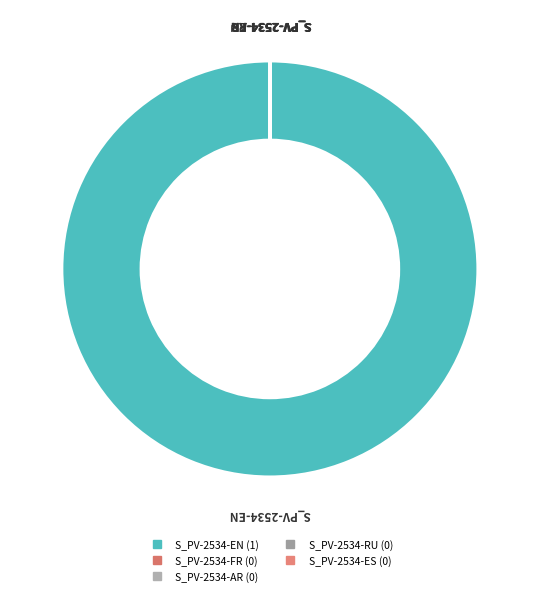

Is there a majority slice in this chart?

Yes